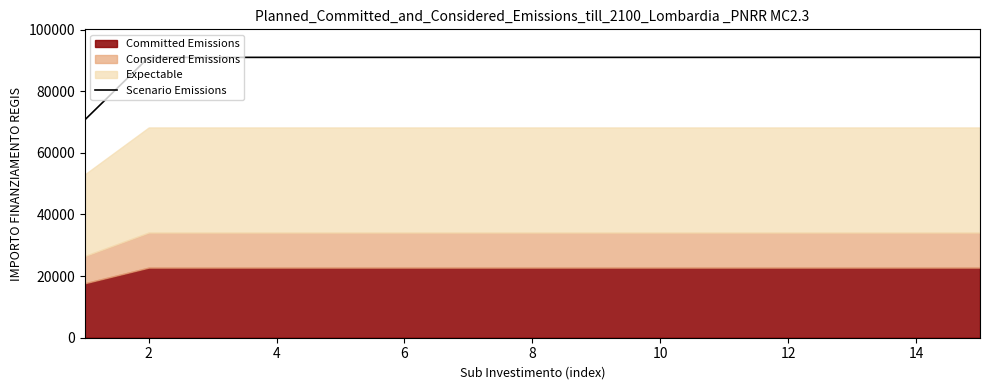

At which category does the chart reach its peak across all series?

2